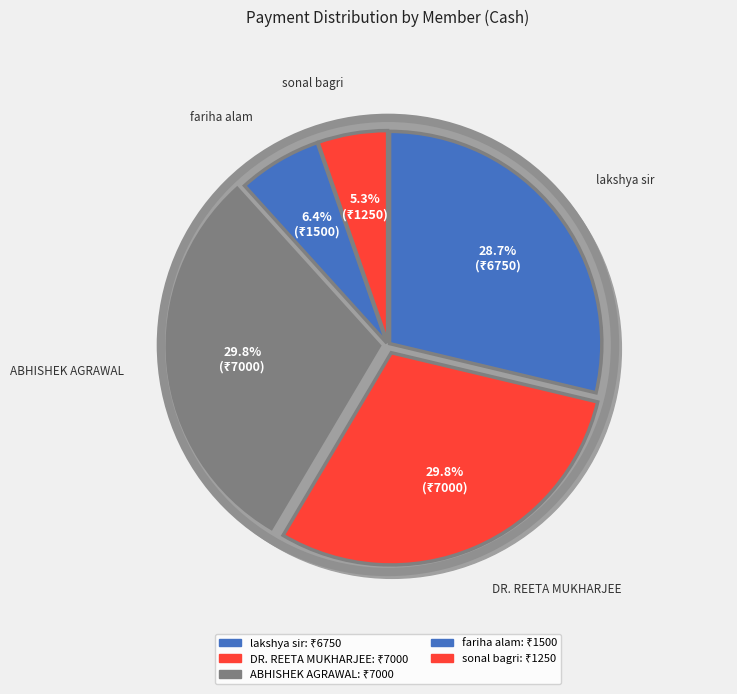

Does lakshya sir account for over 50% of the chart?

No